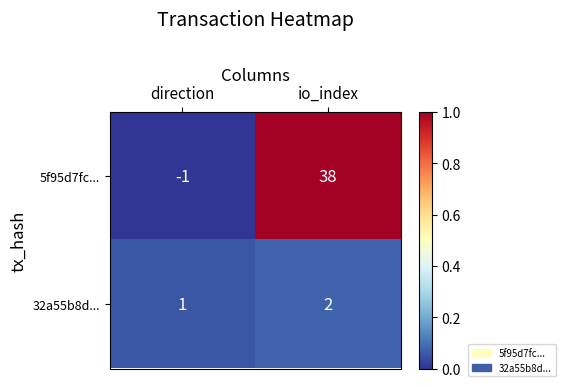

Which category has the lowest value in the 5f95d7fc... series?

direction